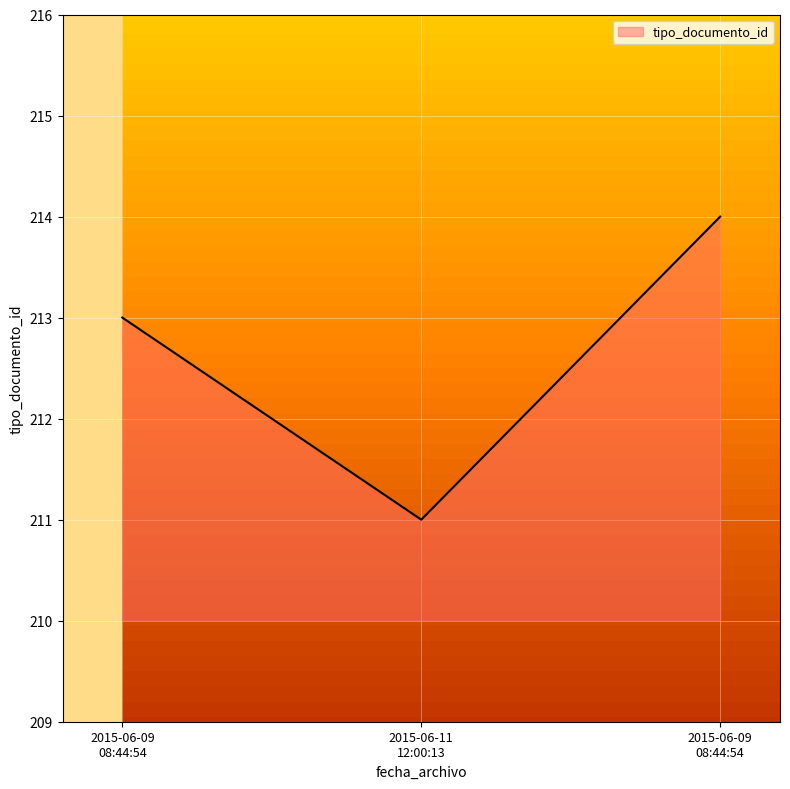

At which label does the data first exceed 213?

2015-06-09 08:44:54